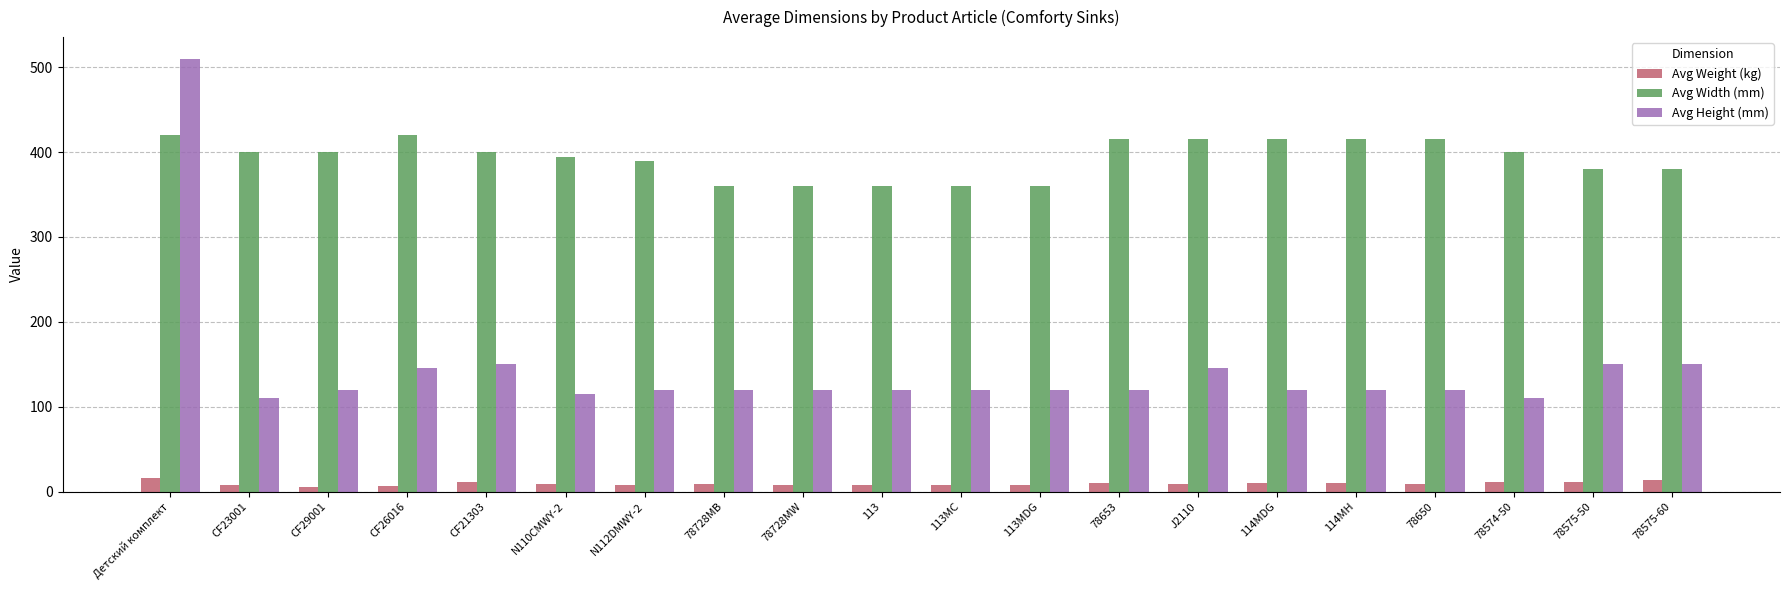

What is the value of the Avg Weight (kg) bar at the 2nd from the left?

7.7